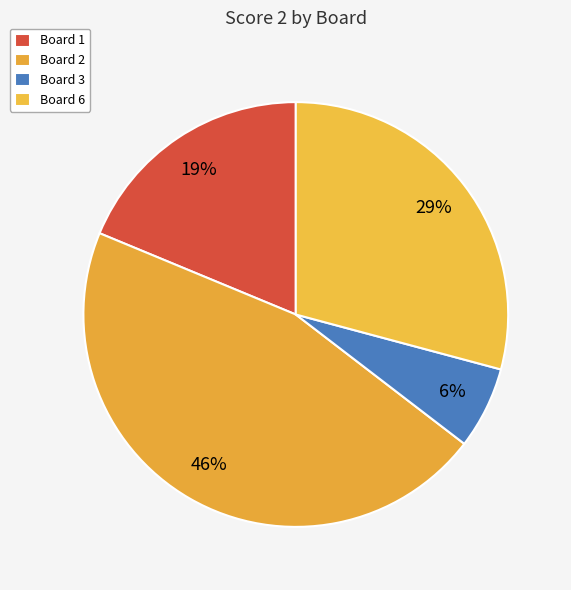

Does any single category account for the majority?

No